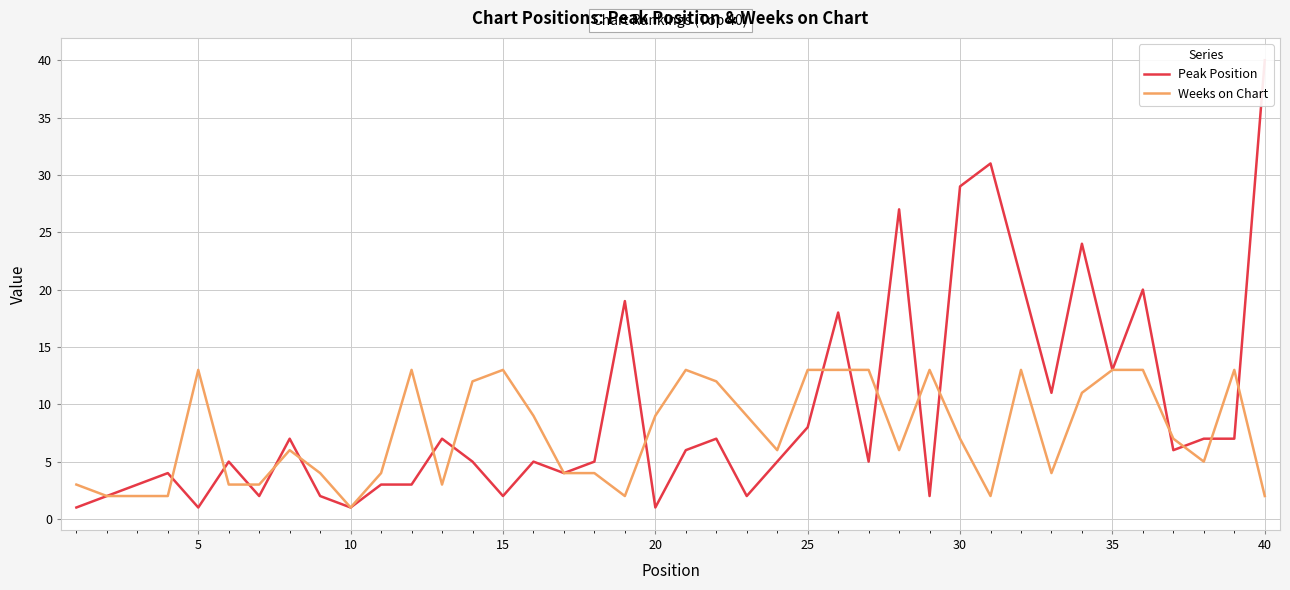

Count the number of categories in the chart.

40